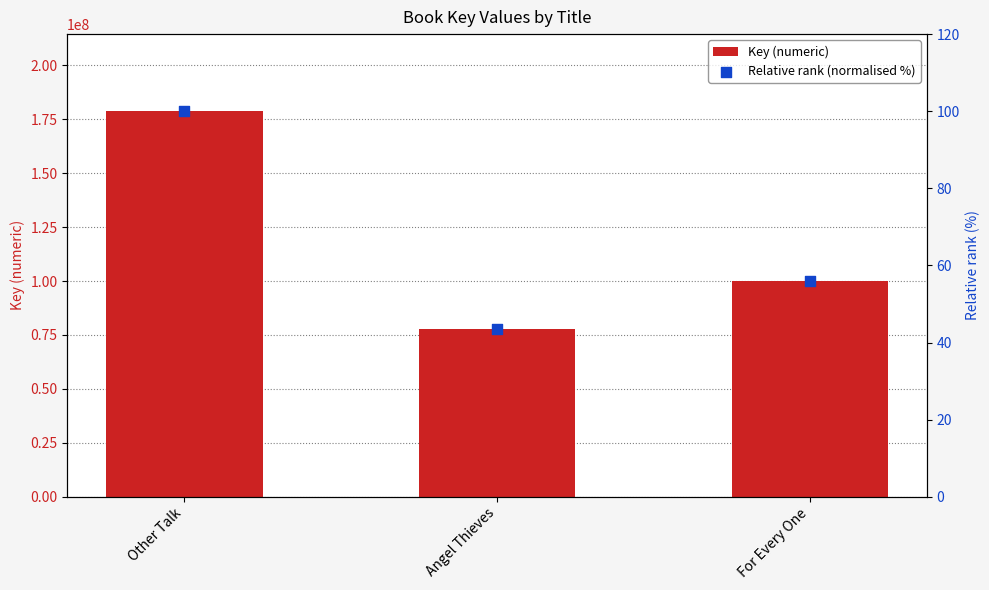

At which category is the sum across all series the highest?

Other Talk